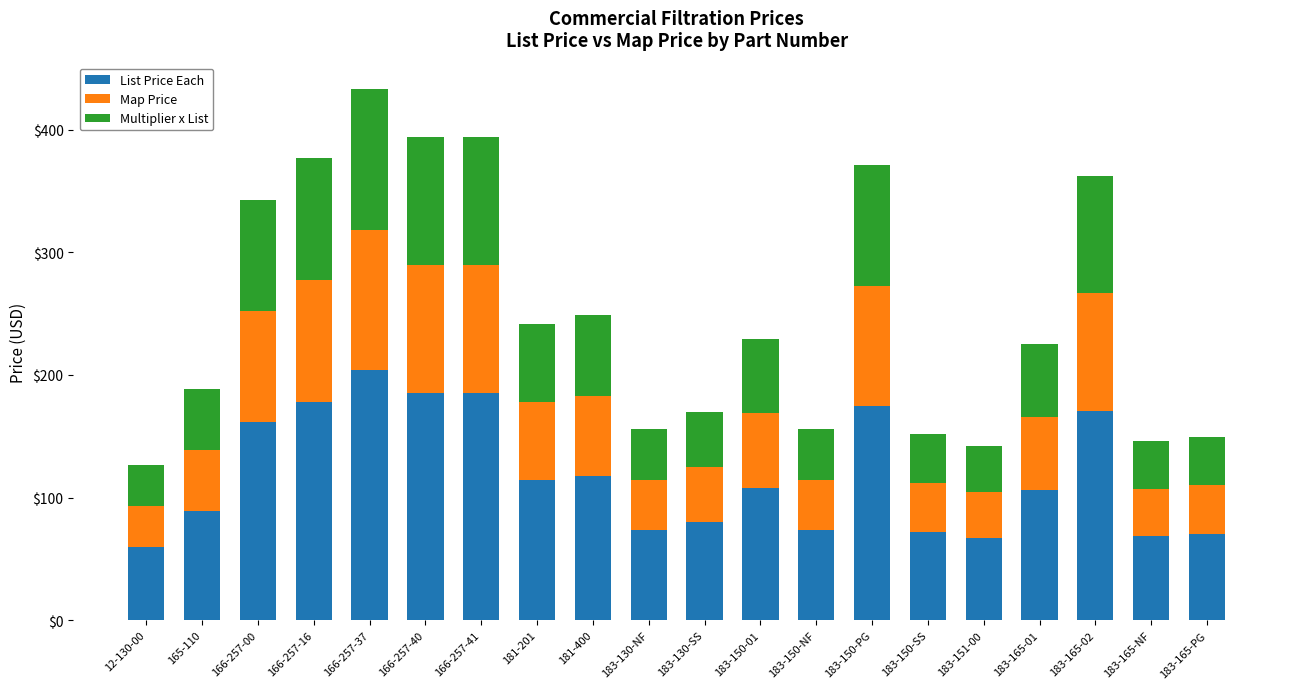

What is the total value across all series at 183-165-NF?

145.8